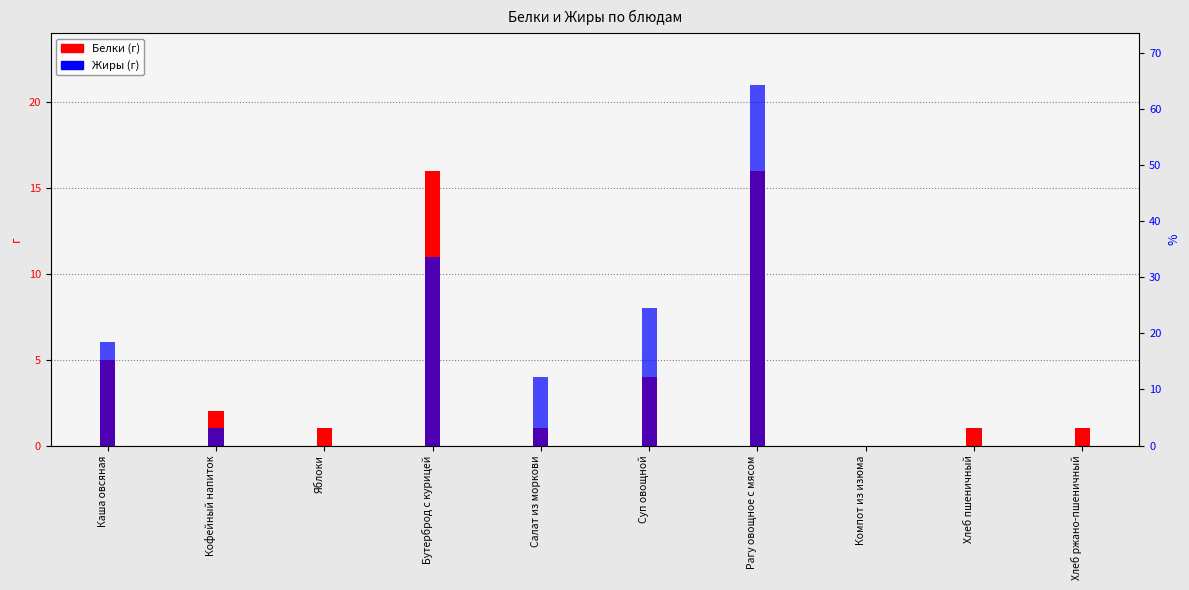

Is it true that Жиры equals 6 at Каша овсяная?

True